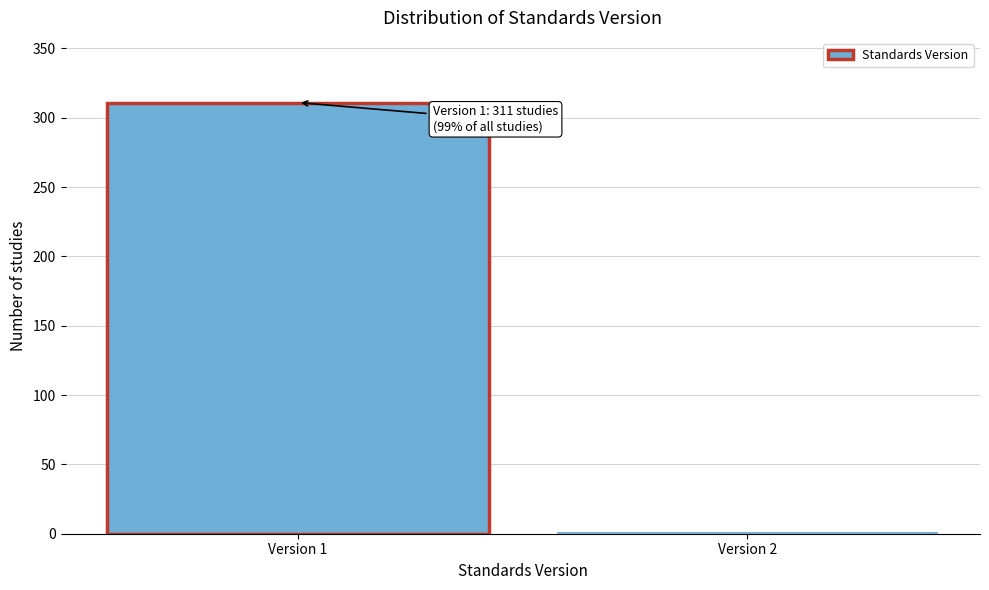

Reading left to right, what are all the values shown in this chart?

311	2